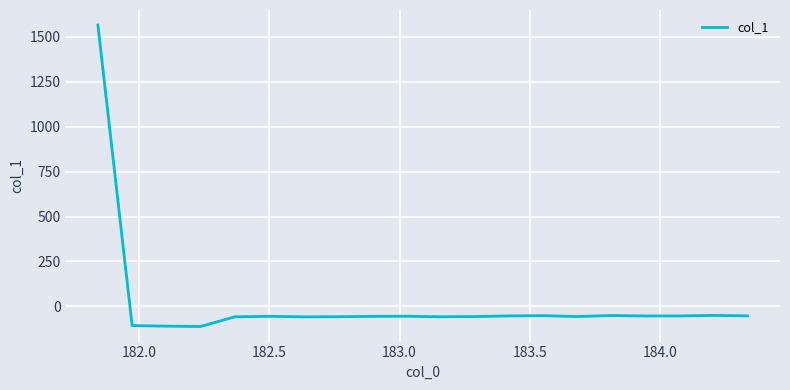

What is the difference between the maximum and minimum values?

1676.4